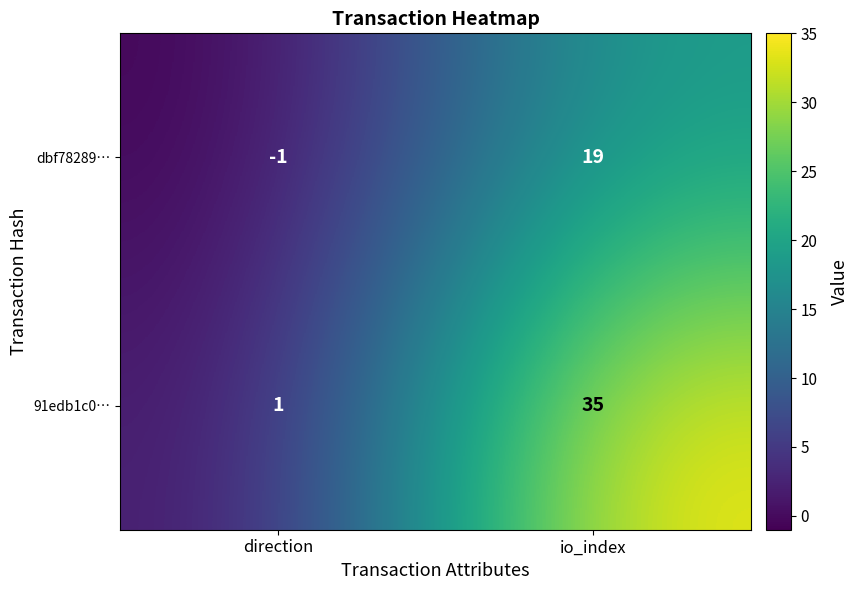

Rank the series by their maximum value, from lowest to highest.

dbf78289…, 91edb1c0…